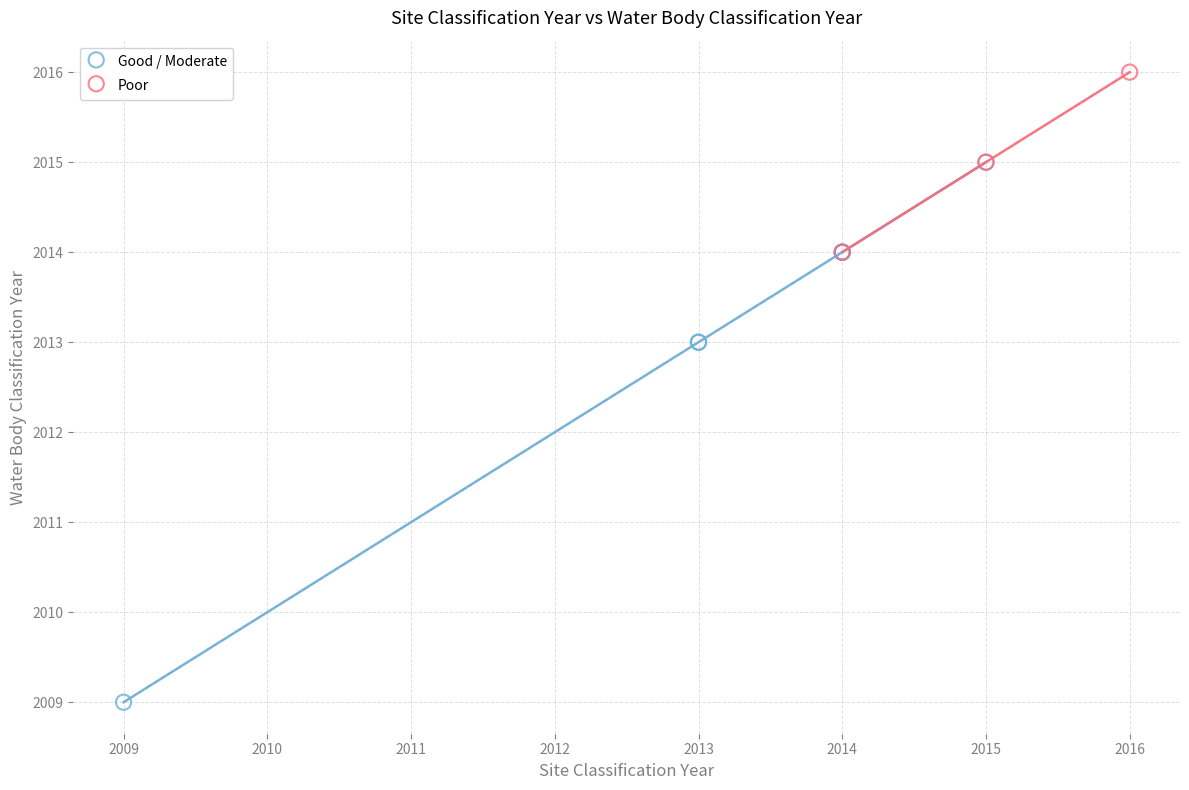

Which series has the largest Y range (max minus min)?

Good / Moderate